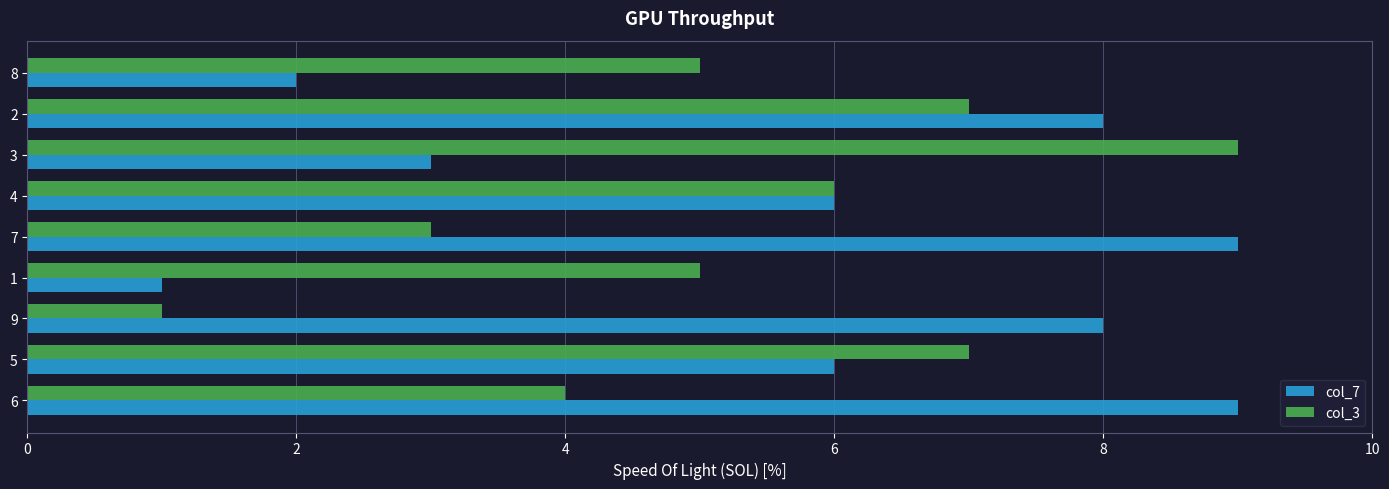

At 5, list the series in order from largest to smallest.

col_3, col_7